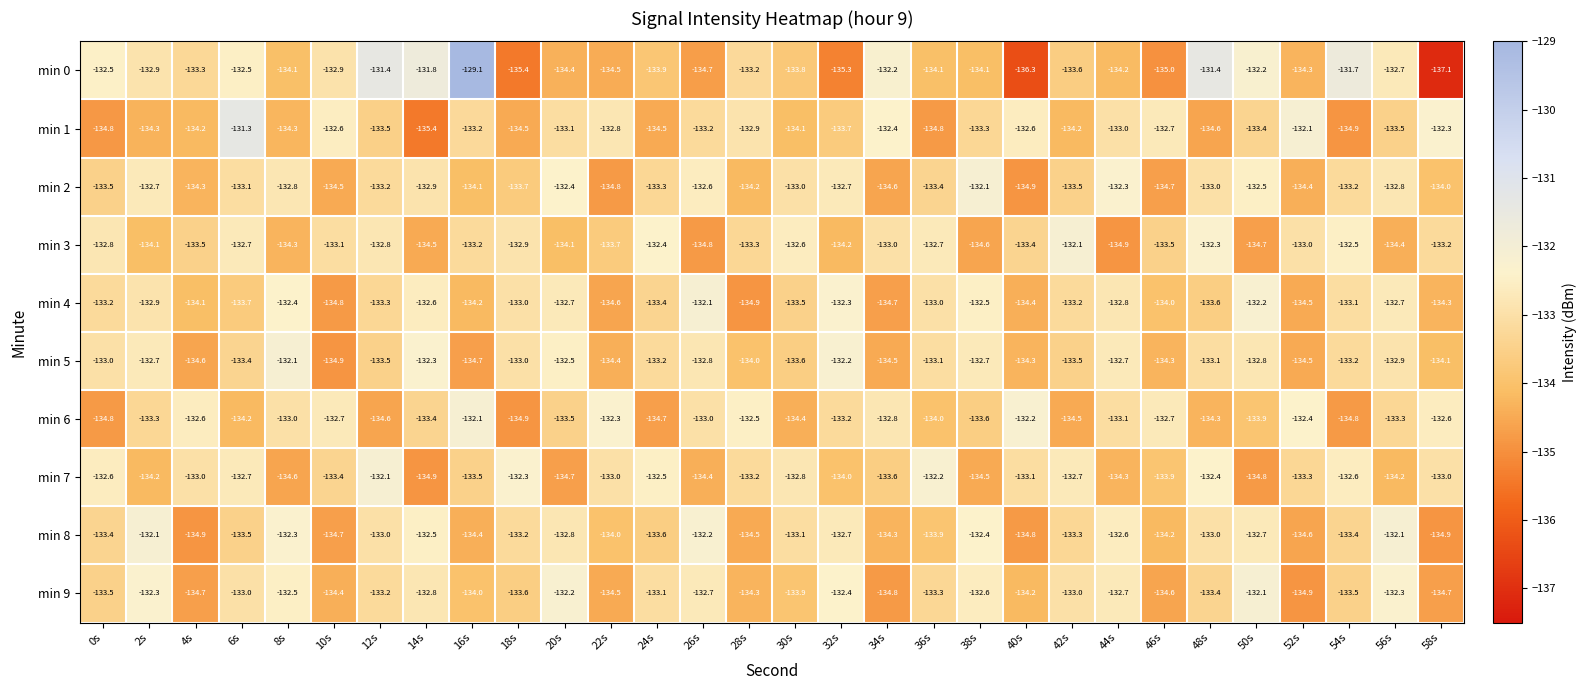

What is the sum of the min 5 values at 22s and 2s?

-267.1